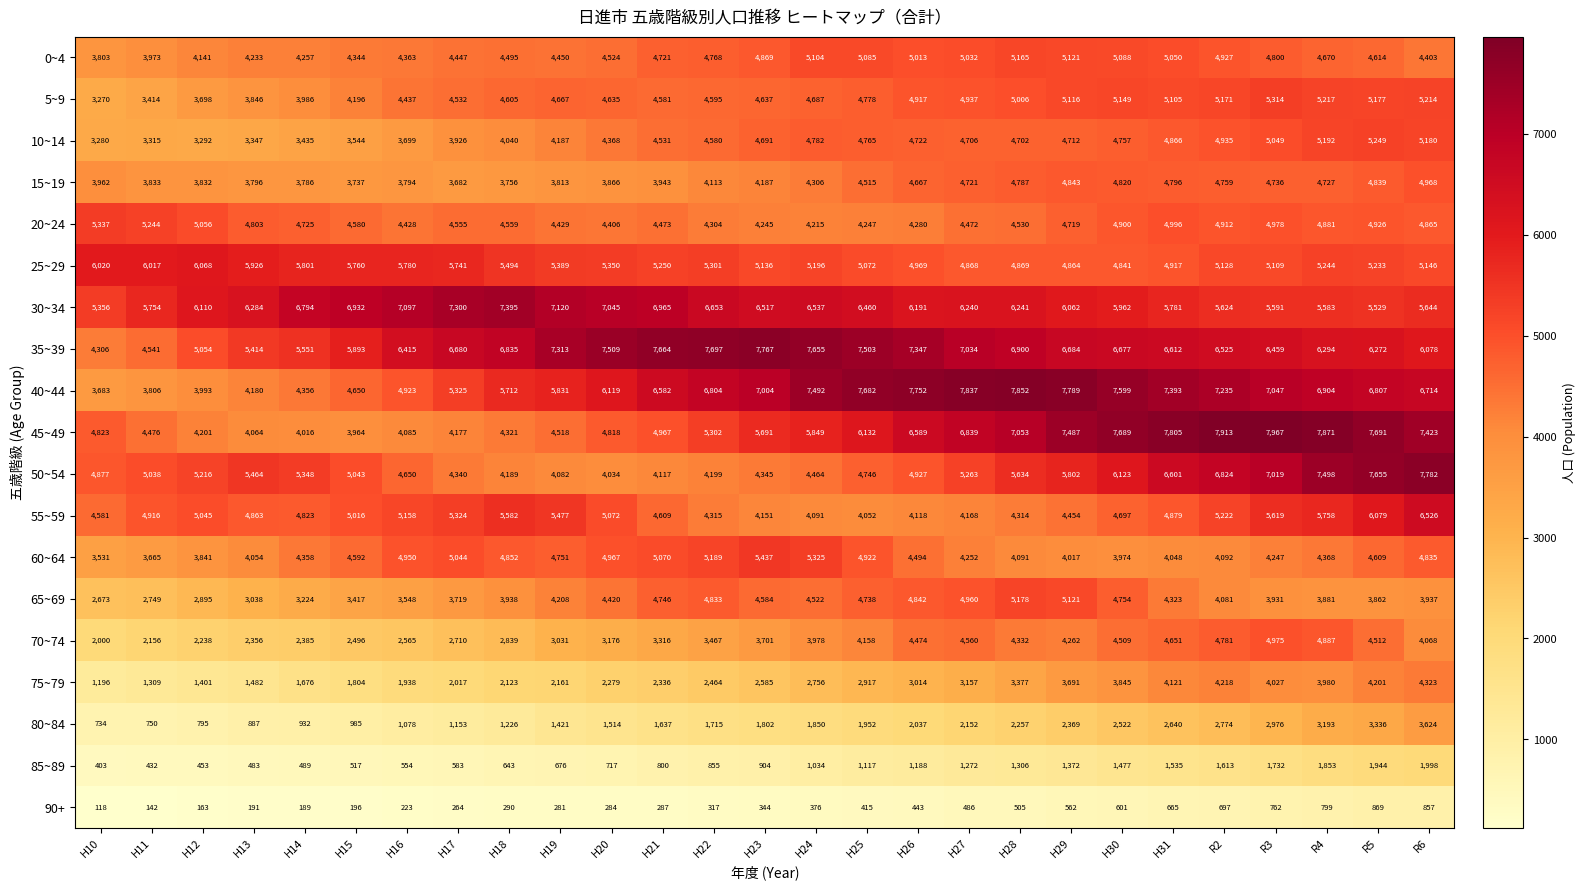

Is it true that 70~74 equals 2356 at H13?

True